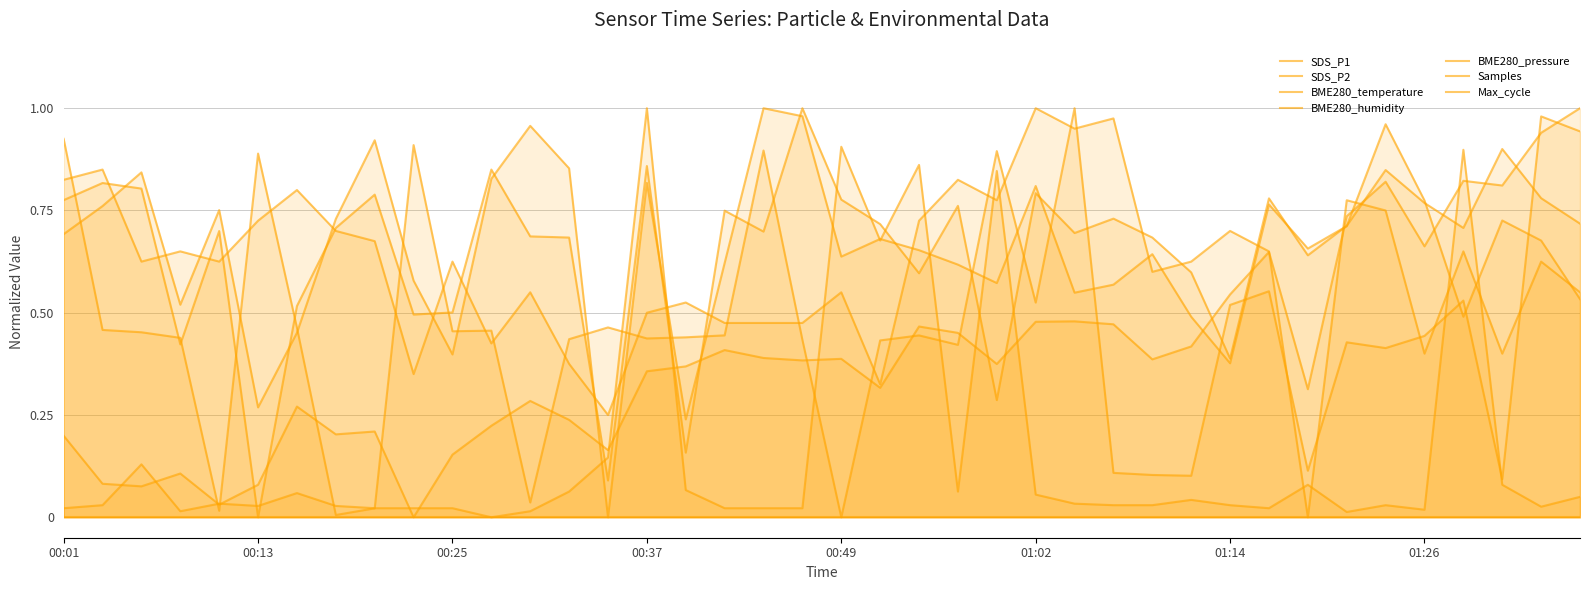

Reading right to left, list all the values displayed in this chart.

SDS_P1: 0.7	0.8	0.9	0.7	0.8	0.8	0.7	0.6	0.8	0.4	0.6	0.7	0.7	0.7	0.8	0.3	0.8	0.6	0.7	0.8	1.0	0.7	0.7	0.2	0.9	0.1	0.7	0.7	0.9	0.5	0.5	0.8	0.7	0.5	0.0	0.7	0.4	0.8	0.8	0.8
SDS_P2: 0.5	0.7	0.7	0.5	0.8	1.0	0.7	0.7	0.8	0.4	0.5	0.6	0.6	0.5	0.8	0.6	0.6	0.7	0.7	0.6	1.0	1.0	0.6	0.2	0.8	0.0	0.9	1.0	0.8	0.4	0.6	0.9	0.7	0.5	0.3	0.8	0.5	0.8	0.8	0.7
BME280_temperature: 0.5	0.6	0.4	0.6	0.4	0.7	0.8	0.0	0.6	0.7	0.6	0.6	1.0	0.9	1.0	0.8	0.8	0.7	0.3	0.5	0.5	0.5	0.5	0.5	0.5	0.2	0.4	0.5	0.4	0.6	0.3	0.7	0.7	0.8	0.7	0.6	0.6	0.6	0.8	0.8
BME280_pressure: 1.0	0.9	0.8	0.8	0.7	0.8	0.7	0.3	0.6	0.5	0.4	0.4	0.5	0.5	0.5	0.4	0.5	0.5	0.3	0.4	0.4	0.4	0.4	0.4	0.4	0.2	0.2	0.3	0.2	0.2	0.0	0.2	0.2	0.3	0.1	0.0	0.1	0.1	0.1	0.2
Samples: 0.9	1.0	0.1	0.5	0.4	0.4	0.4	0.1	0.6	0.5	0.1	0.1	0.1	1.0	0.5	0.9	0.4	0.4	0.4	0.0	0.4	0.9	0.4	0.4	0.4	0.5	0.4	0.0	0.5	0.5	0.9	0.0	0.0	0.5	0.9	0.0	0.4	0.5	0.5	0.9
Max_cycle: 0.0	0.0	0.1	0.9	0.0	0.0	0.0	0.1	0.0	0.0	0.0	0.0	0.0	0.0	0.1	0.8	0.1	0.9	0.7	0.9	0.0	0.0	0.0	0.1	1.0	0.1	0.1	0.0	0.0	0.0	0.0	0.0	0.0	0.1	0.0	0.0	0.0	0.1	0.0	0.0